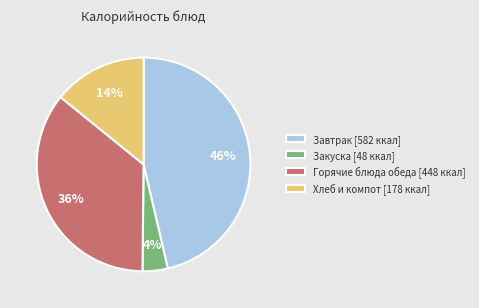

What percentage is the Закуска [48 ккал] slice, to the nearest percent?

4%